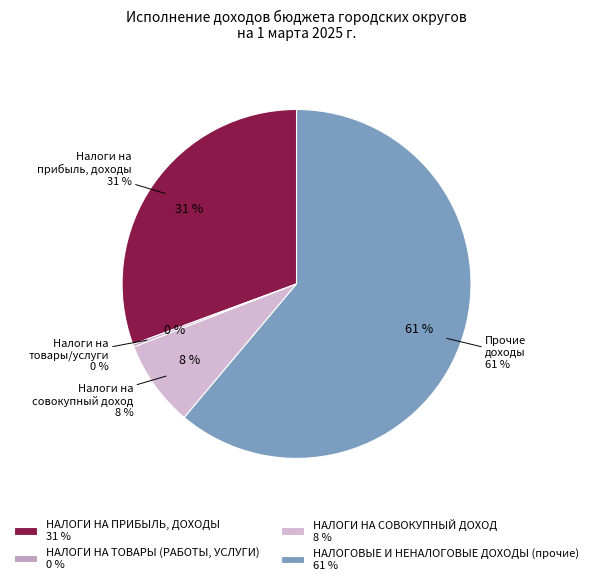

Between НАЛОГИ НА ТОВАРЫ (РАБОТЫ, УСЛУГИ) and НАЛОГОВЫЕ И НЕНАЛОГОВЫЕ ДОХОДЫ (прочие), which is larger?

НАЛОГОВЫЕ И НЕНАЛОГОВЫЕ ДОХОДЫ (прочие)